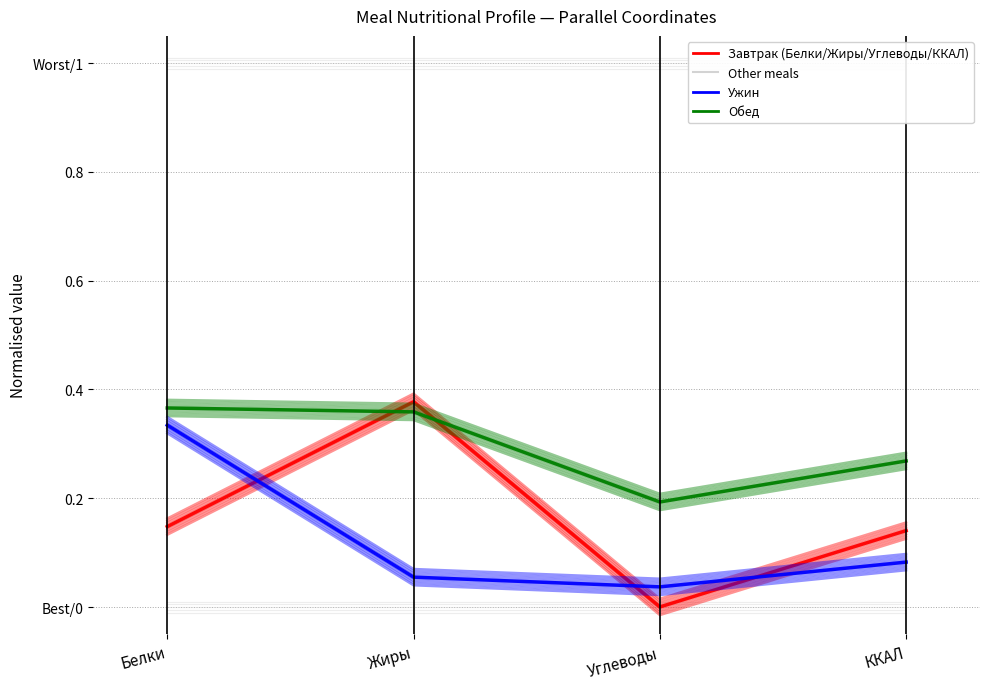

At how many categories does at least one series exceed 0?

4